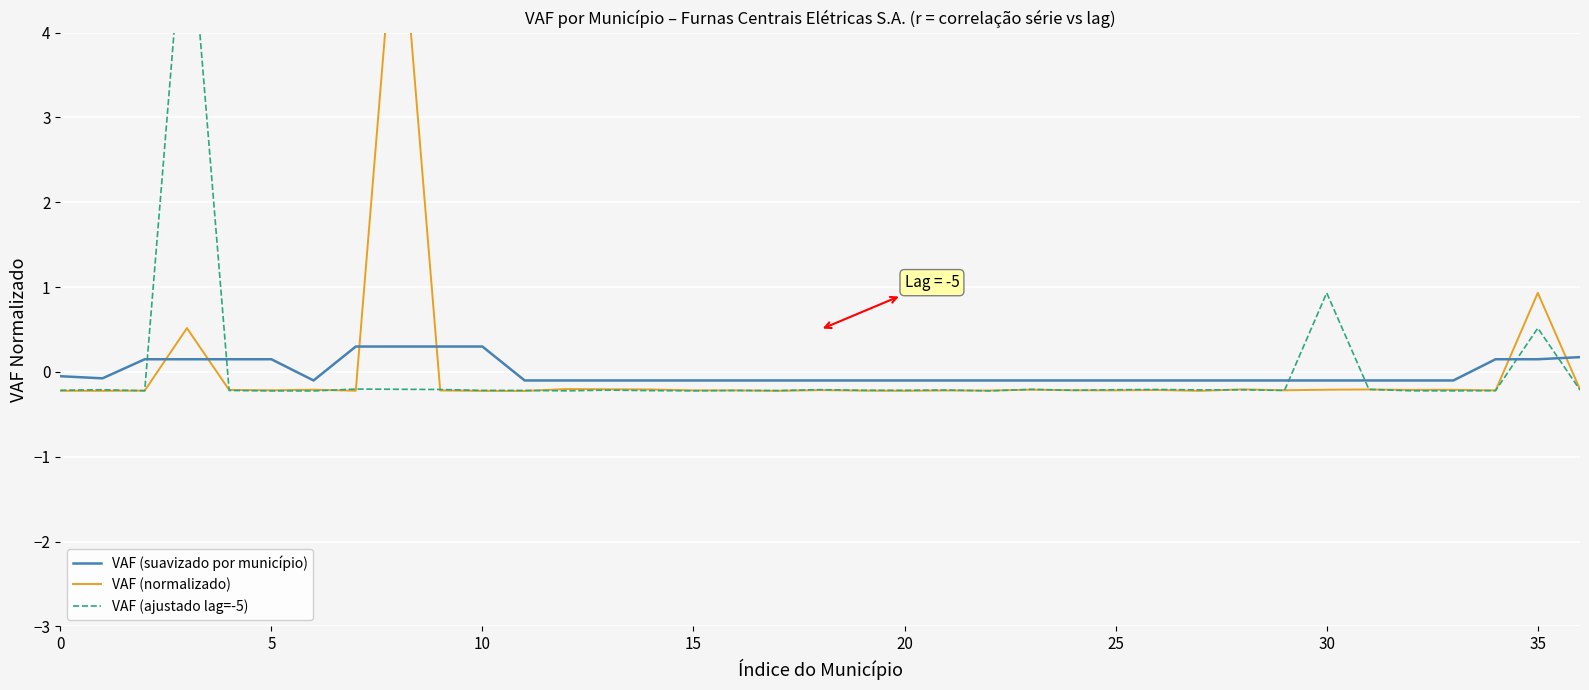

True or false: VAF (suavizado por município) has a value of 0.3 at 10.

True